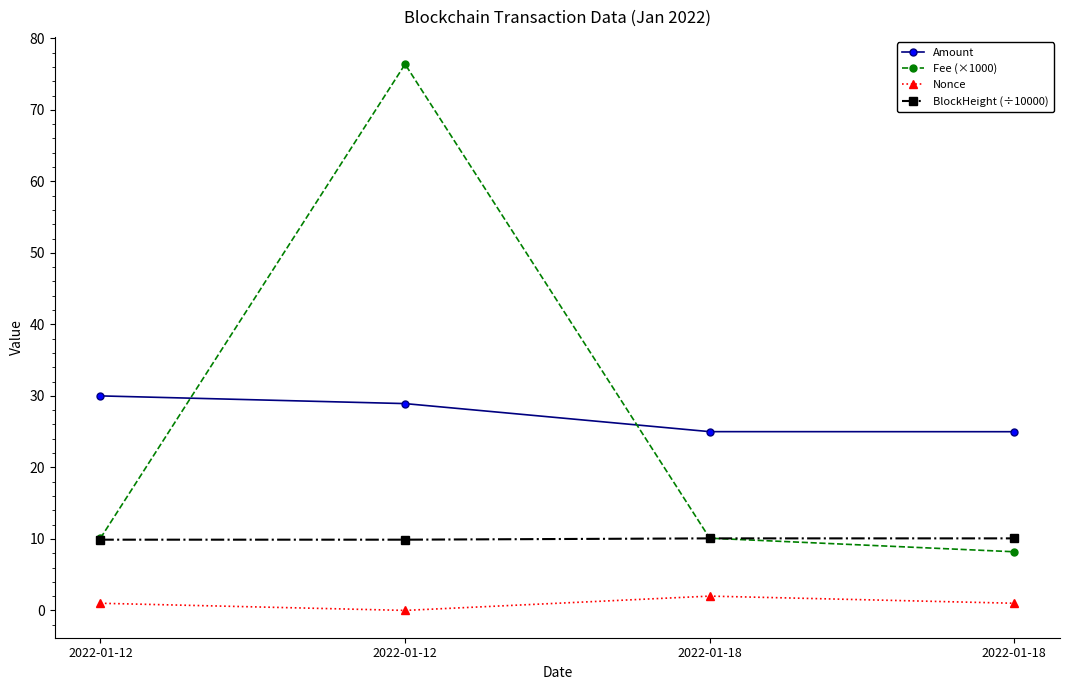

At which label is Nonce closest to 1?

2022-01-12